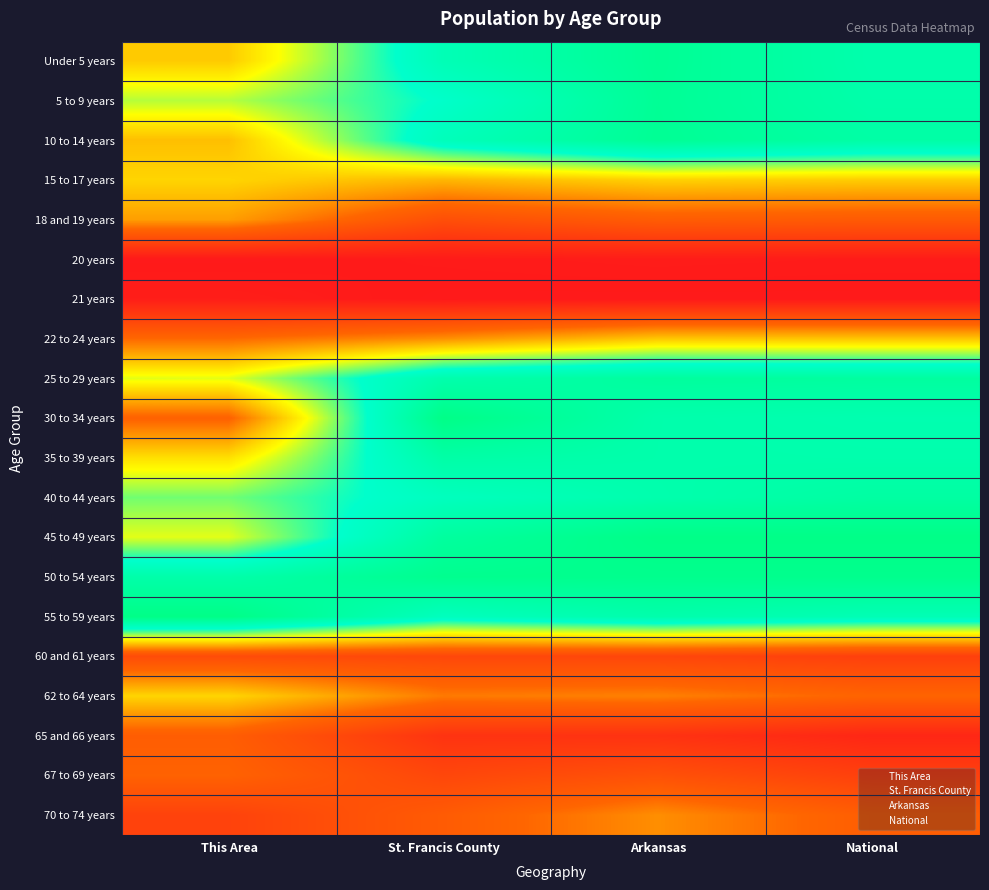

At St. Francis County, list the series in order from smallest to largest.

21 years, 20 years, 65 and 66 years, 67 to 69 years, 60 and 61 years, 18 and 19 years, 70 to 74 years, 62 to 64 years, 22 to 24 years, 15 to 17 years, 5 to 9 years, 40 to 44 years, 55 to 59 years, 10 to 14 years, Under 5 years, 25 to 29 years, 35 to 39 years, 45 to 49 years, 50 to 54 years, 30 to 34 years